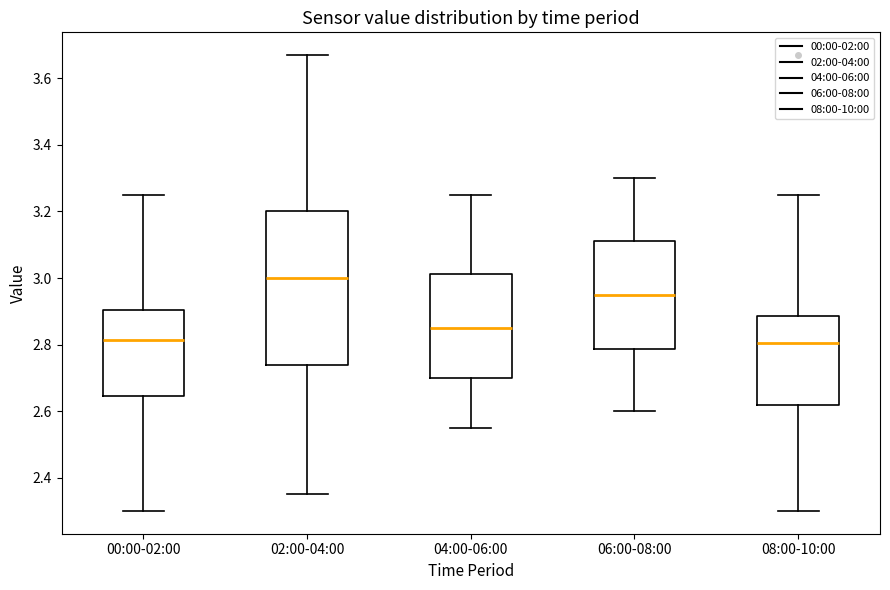

Reading left to right, read every box against the y-axis: the position of its median line, the range the box covers, and the ends of its whiskers. The values are not printed on the chart, so give them approximately, as read against the axis.

00:00-02:00: median 2.82, box 2.64 to 2.90, whiskers 2.30 to 3.26
02:00-04:00: median 3.00, box 2.74 to 3.20, whiskers 2.36 to 3.68
04:00-06:00: median 2.86, box 2.70 to 3.02, whiskers 2.56 to 3.26
06:00-08:00: median 2.96, box 2.78 to 3.12, whiskers 2.60 to 3.30
08:00-10:00: median 2.80, box 2.62 to 2.88, whiskers 2.30 to 3.26